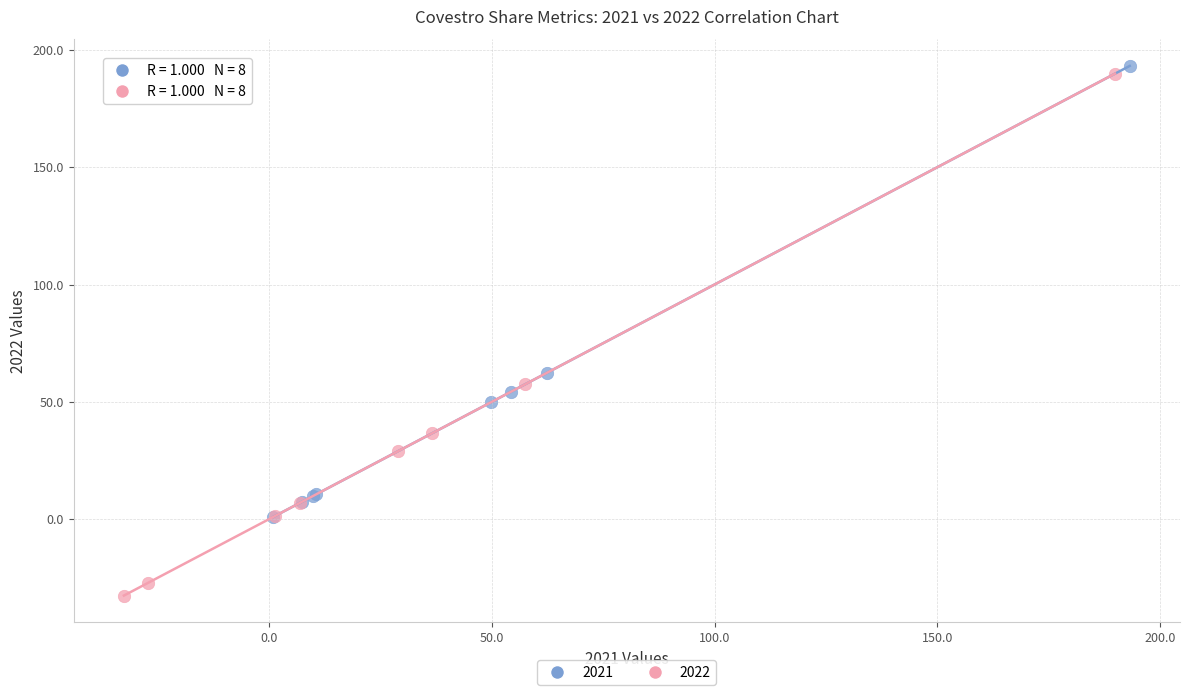

Which series contains the highest Y value?

2021